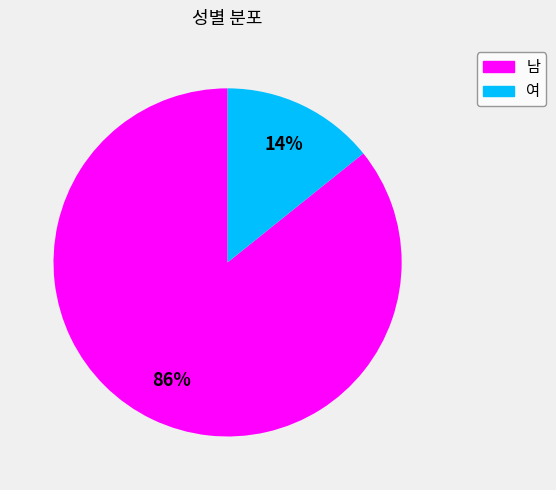

Approximately how many times larger is the value at 여 compared to 남?

0.2